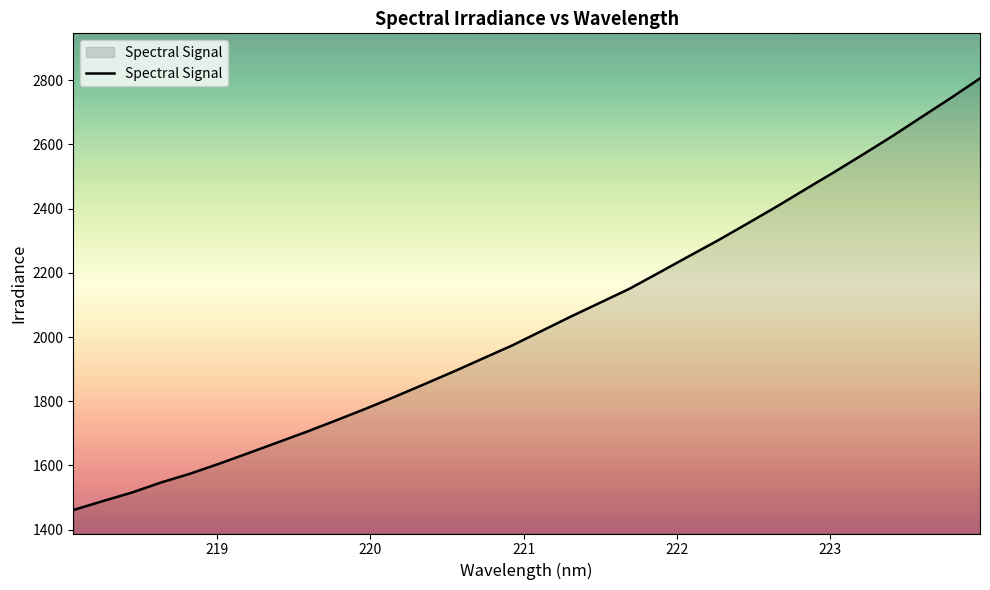

What is the difference between the maximum and minimum values?

1344.2